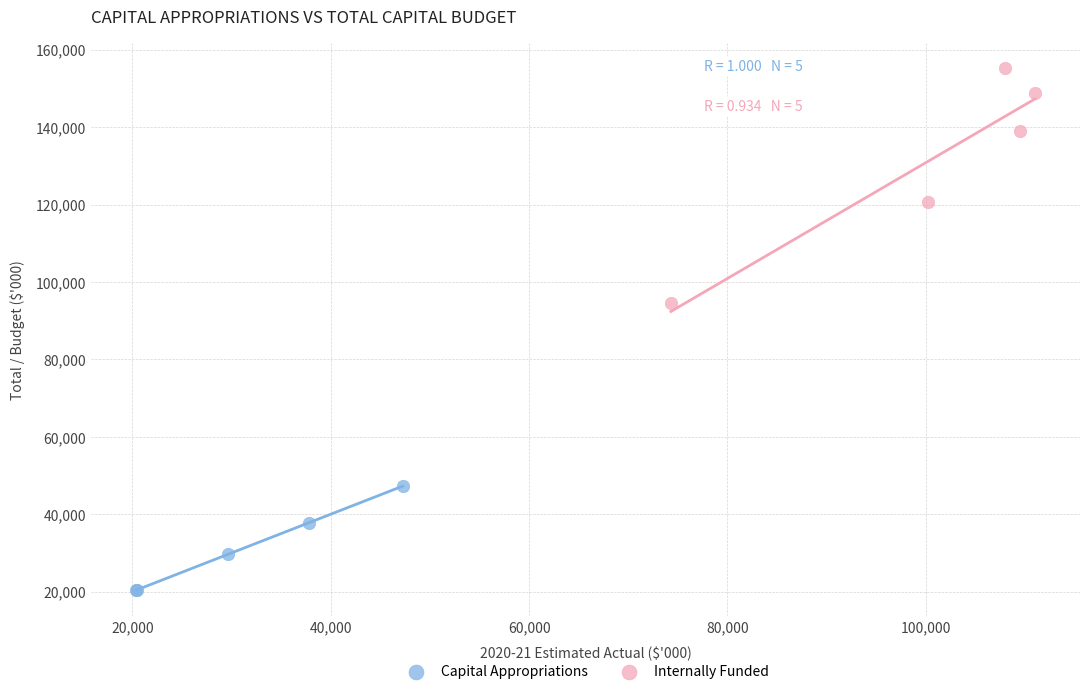

Which series reaches the maximum Y coordinate?

Internally Funded